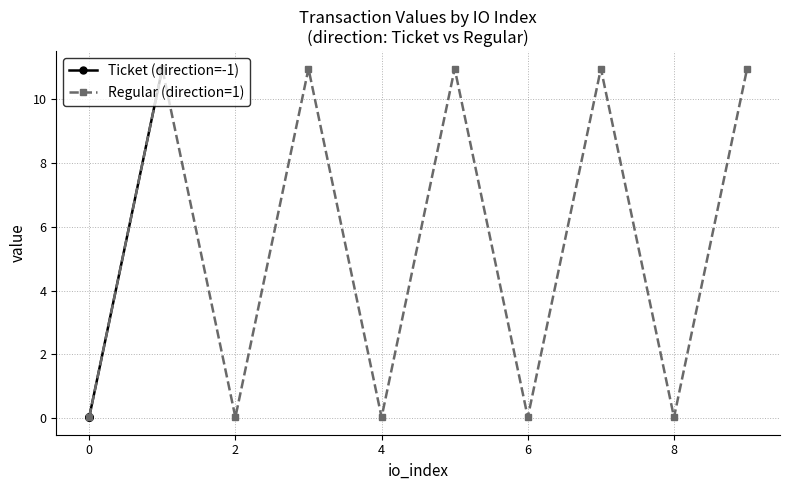

At which category does Regular (direction=1) reach its first local valley?

2